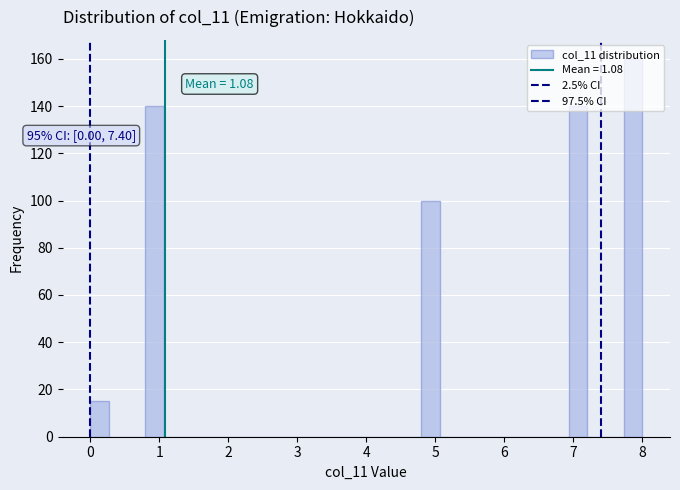

Read against the x-axis, roughly where is the centre of the tallest bar?

7.9